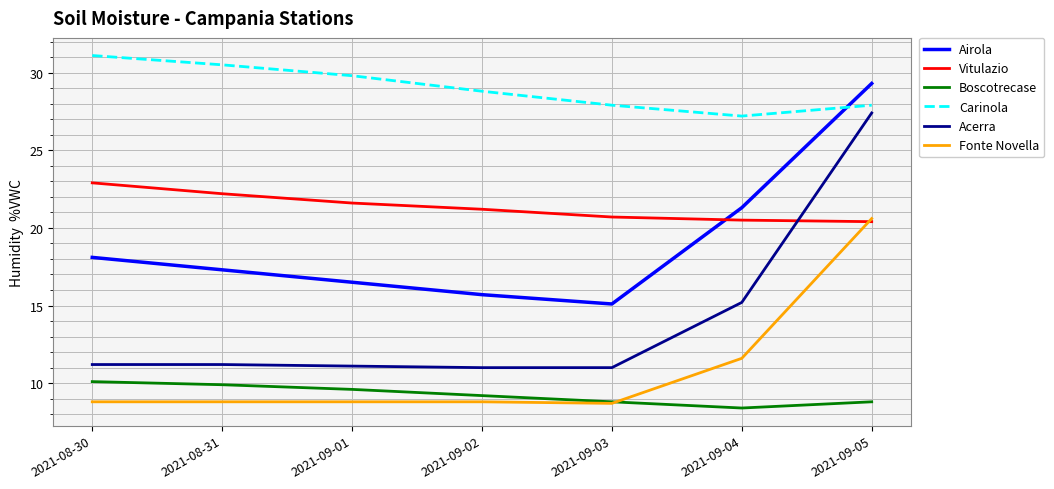

What is the difference between the highest and lowest values at 2021-08-31?

21.7